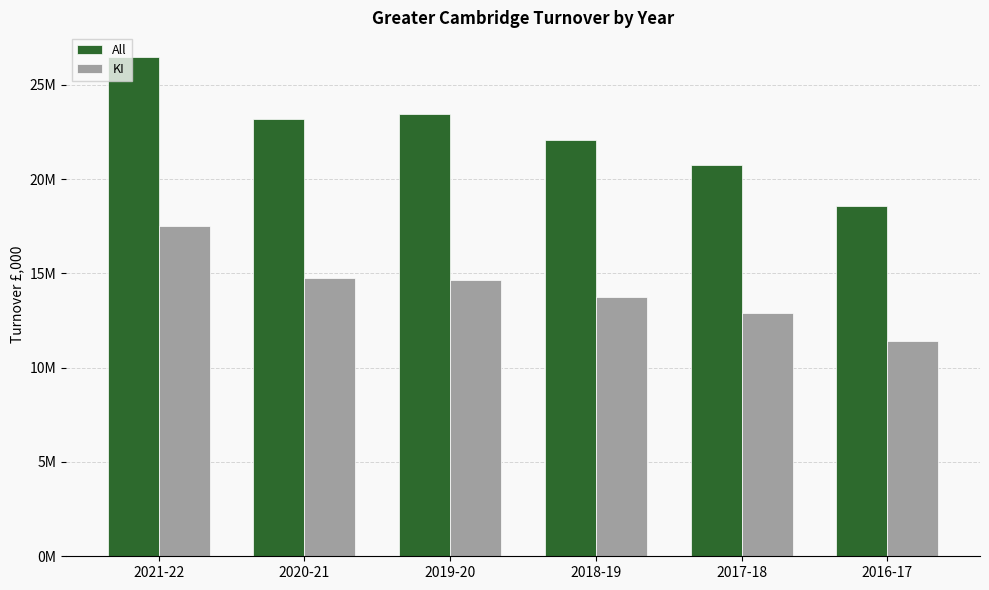

What are all the series names shown in the legend?

All, KI